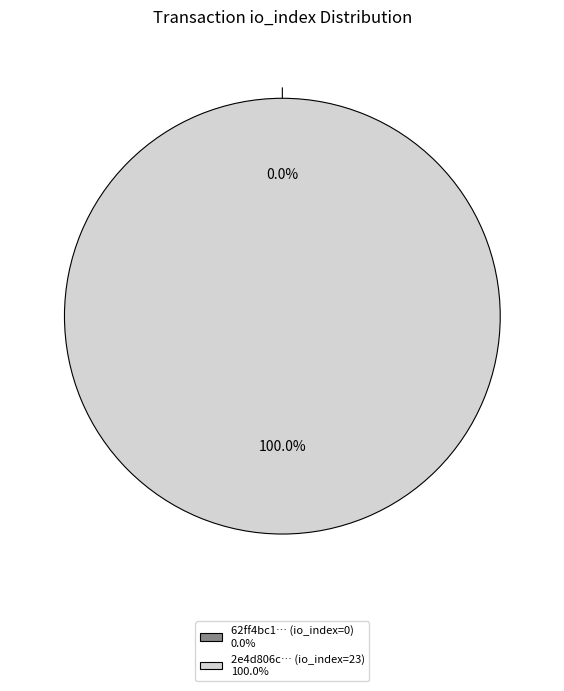

How many slices are in this pie chart?

2